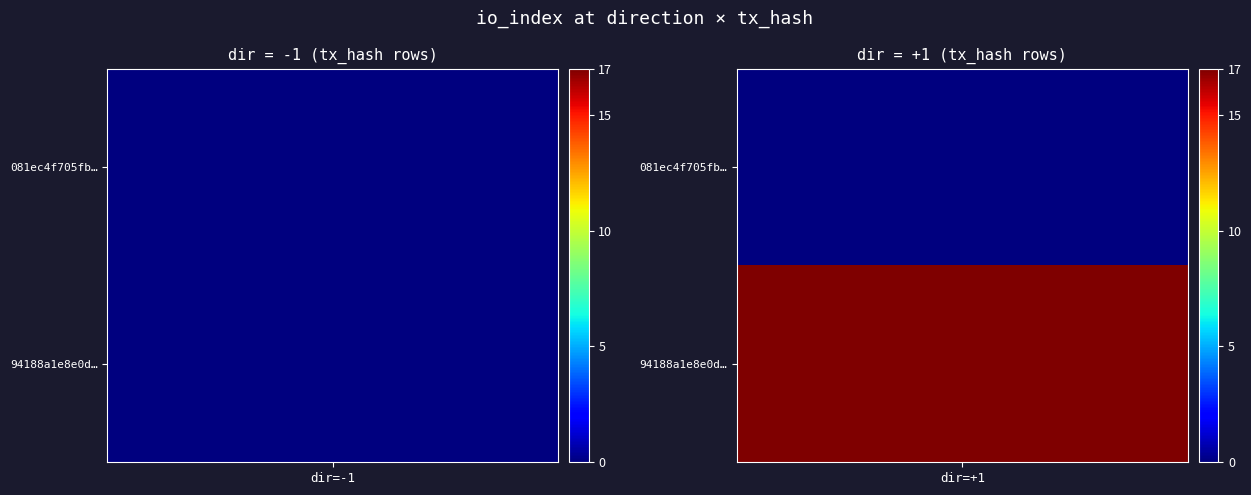

How many 081ec4f705fb0f79d3c4350f40bf167a50404ea values are between -1 and 0?

2